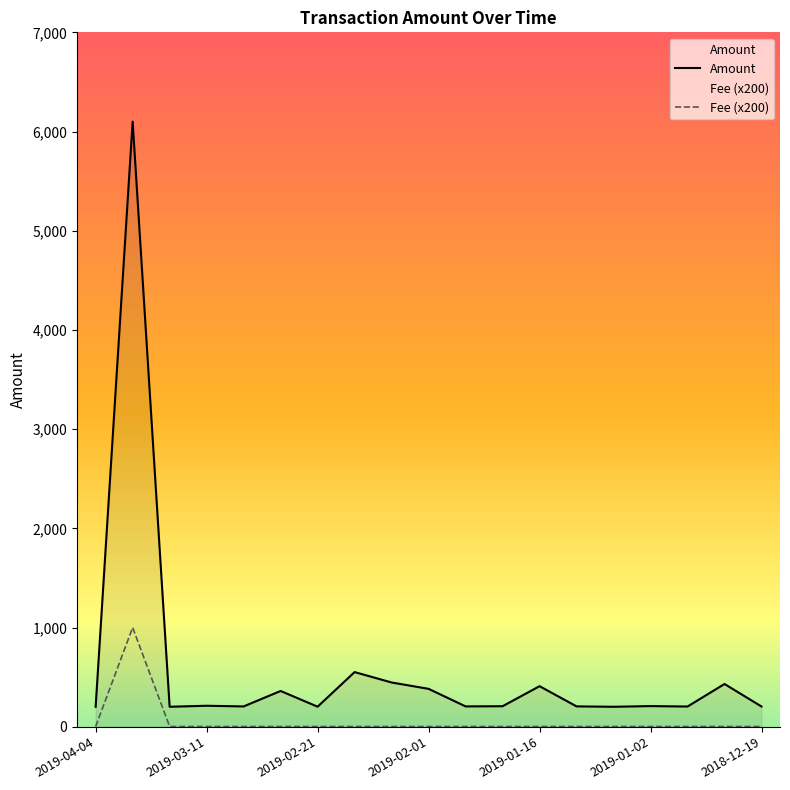

Which series has the largest total across all categories?

Amount